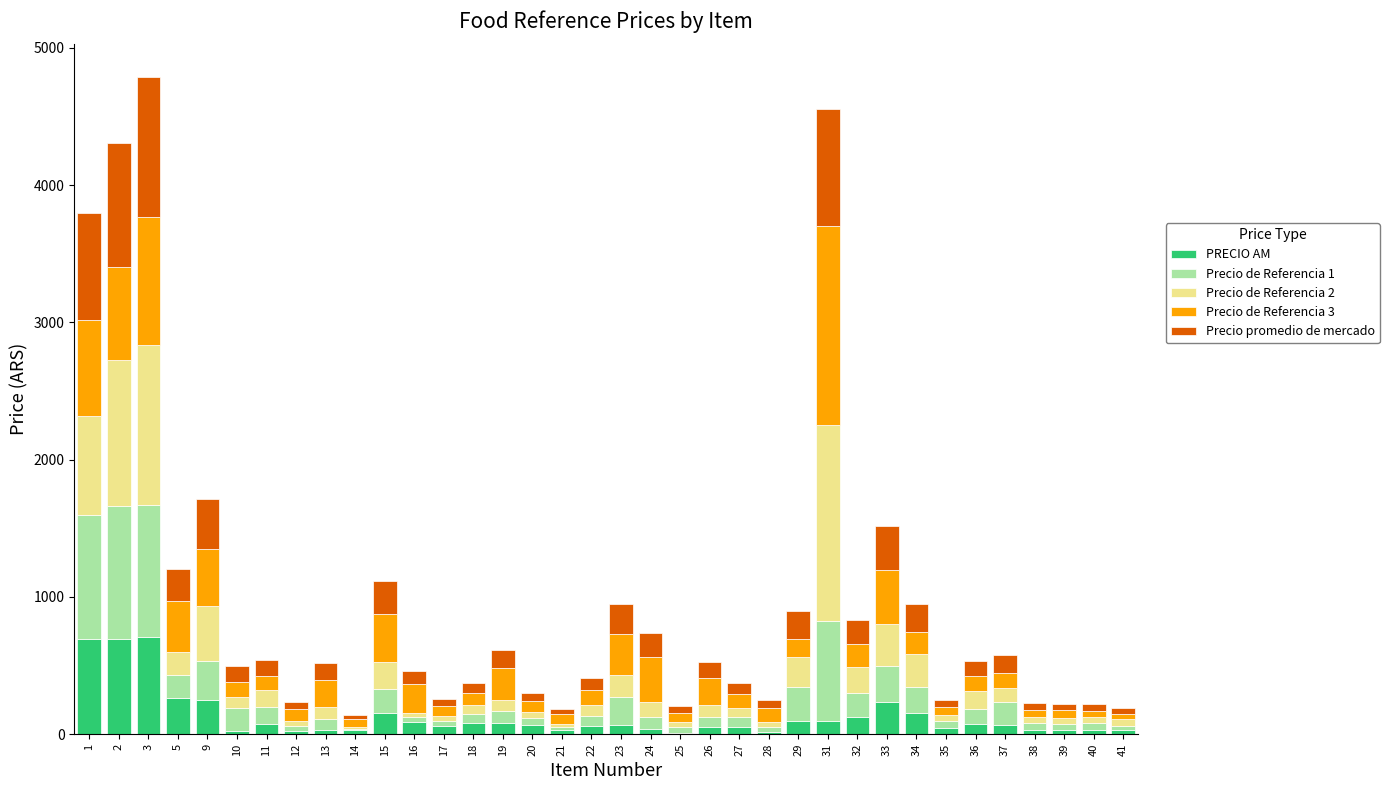

What is the total value across all series at 5?

1202.0